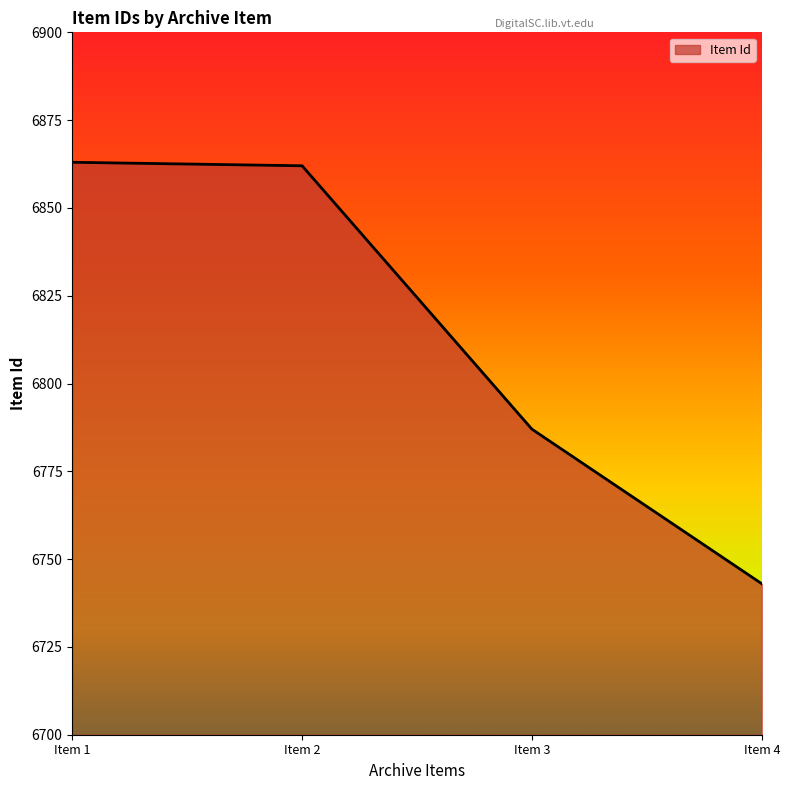

The value at Item 3 is 11188. True or false?

False